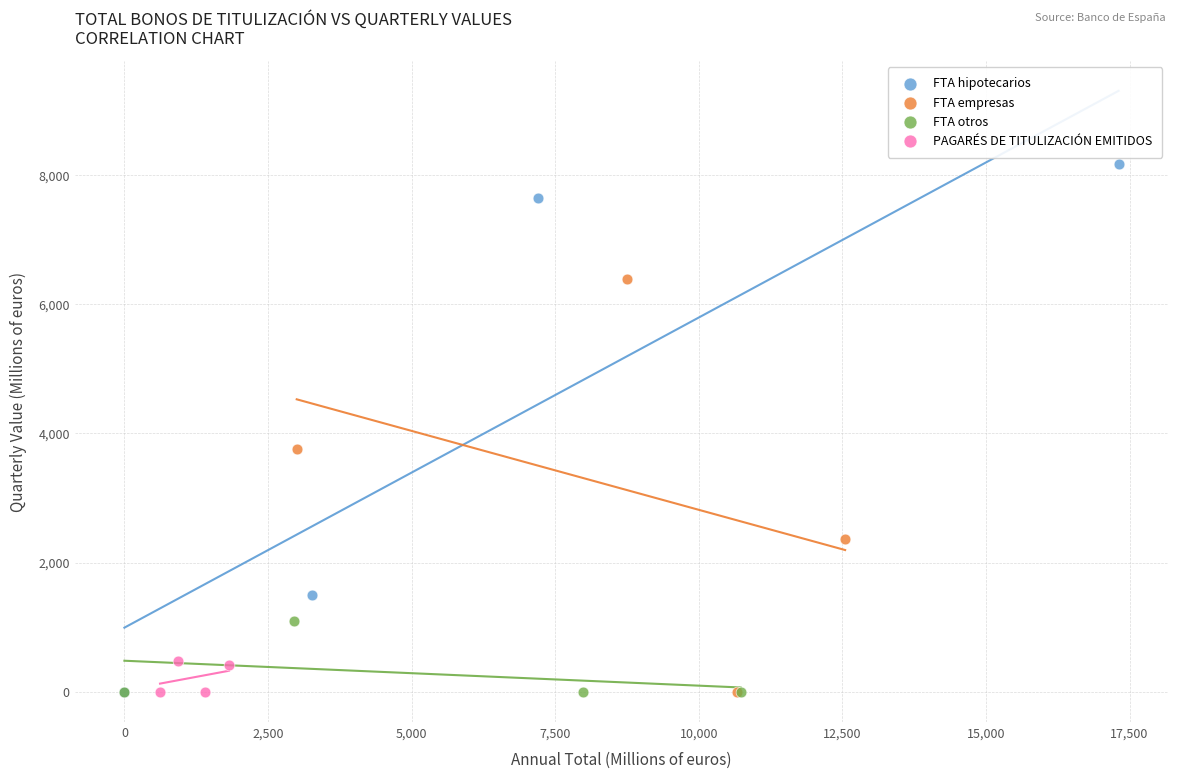

Which series reaches the maximum Y coordinate?

FTA hipotecarios